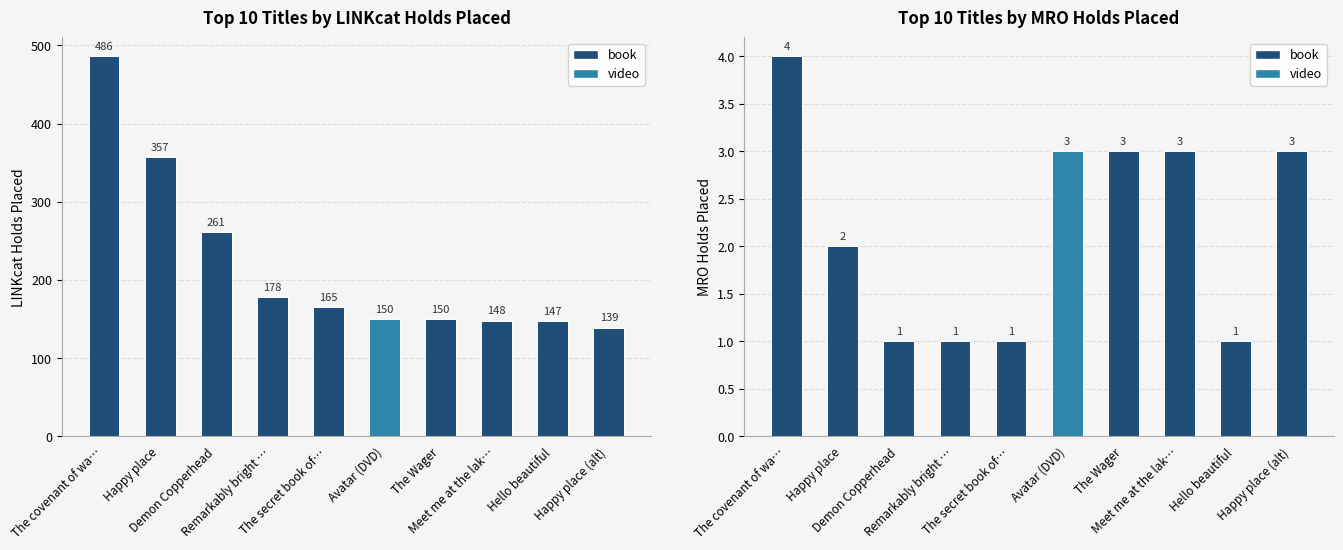

Is the value of LINKcat Holds Placed at Happy place (alt) greater than the value of MRO Holds Placed at The secret book of…?

Yes